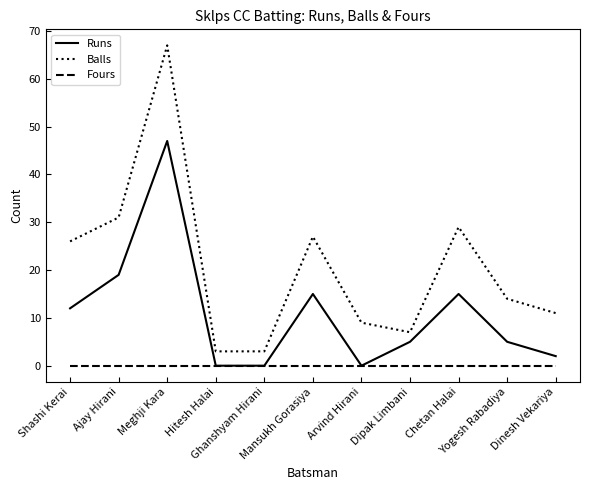

True or false: Fours and Balls cross at least once.

False